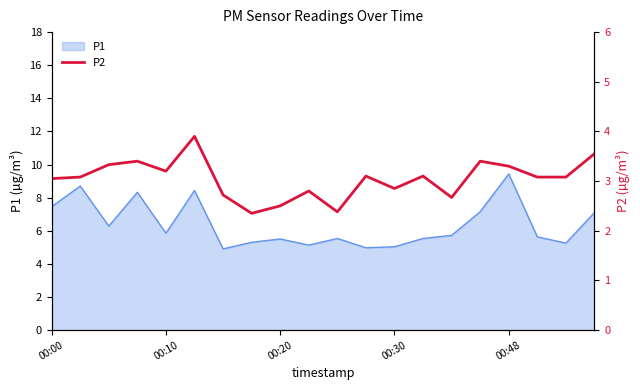

What is the minimum value shown in the chart?

2.4